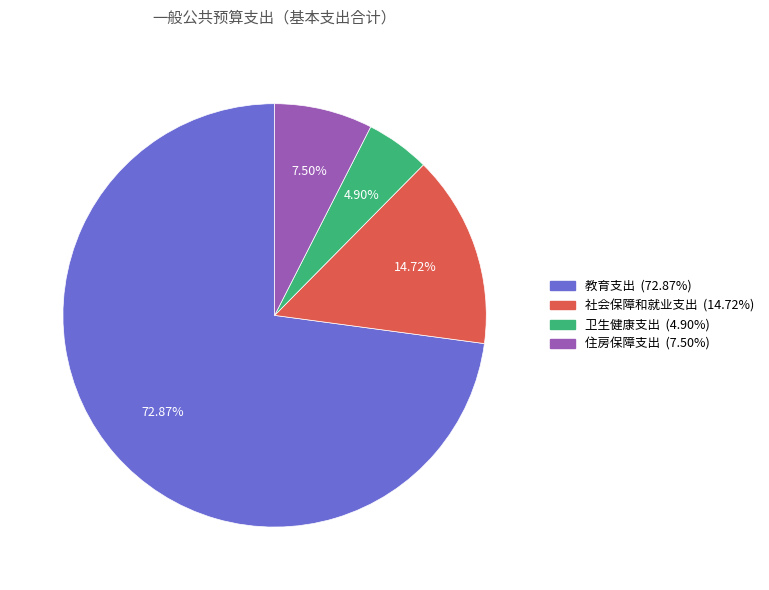

To the nearest percent, what is the difference between the 教育支出 and 社会保障和就业支出 slice percentages?

58%